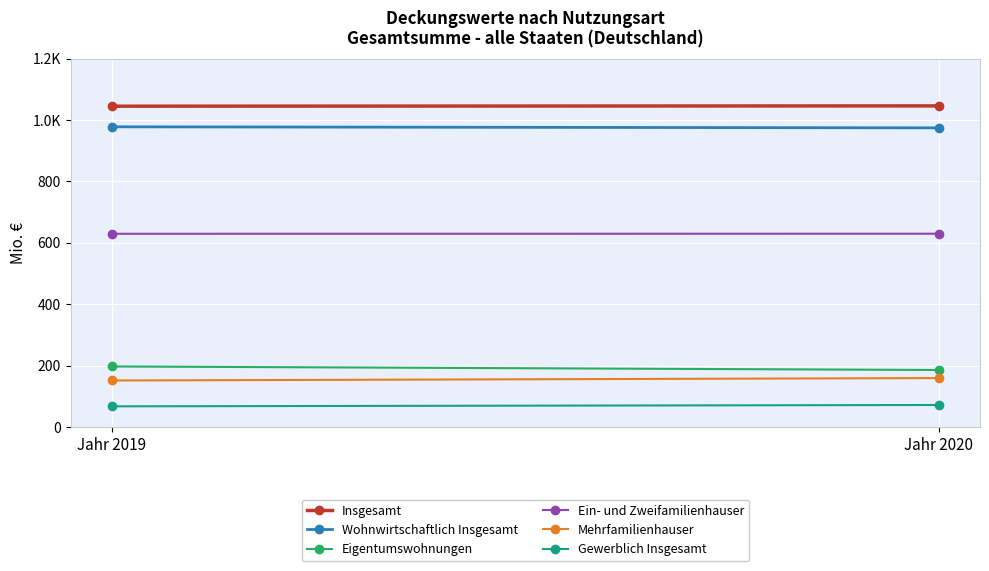

Where is Eigentumswohnungen nearest to the value 191?

Jahr 2020